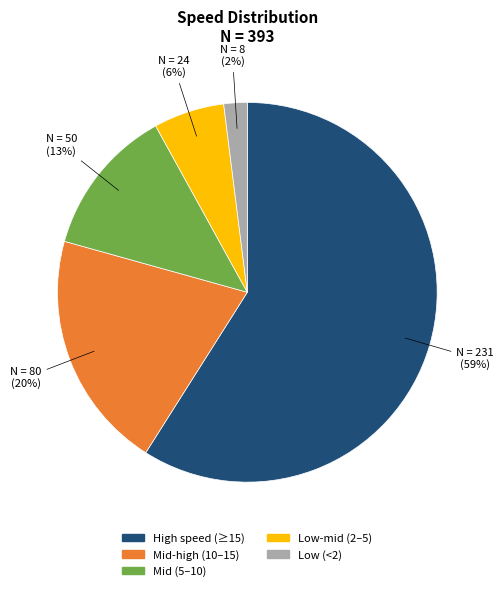

How many slices are in this pie chart?

5